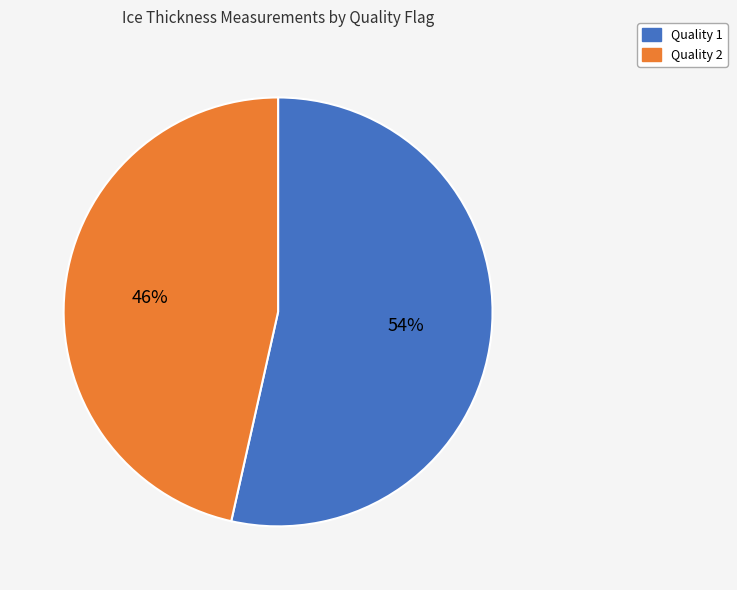

How many segments does this pie chart have?

2